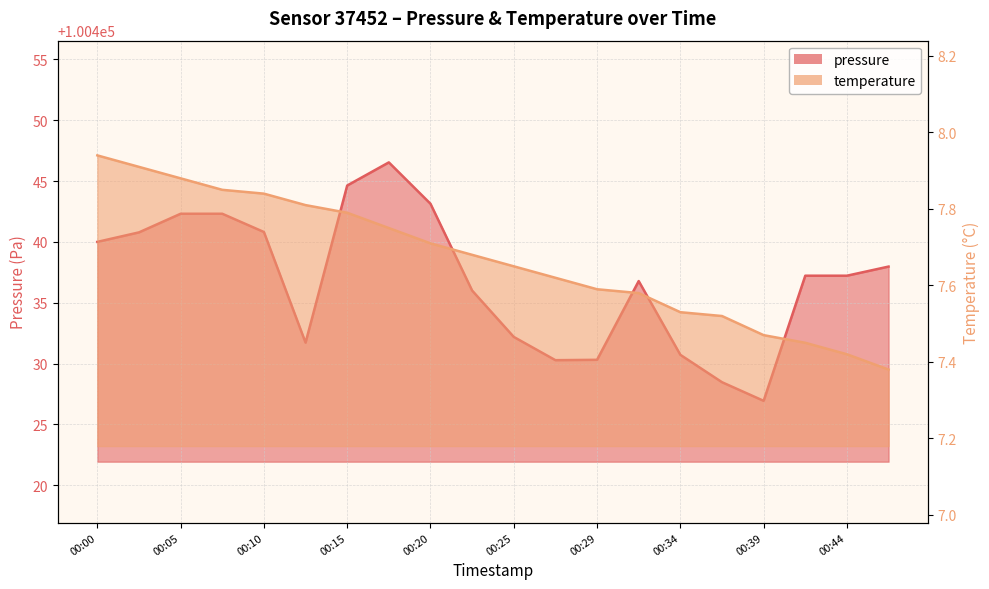

Where does the pressure series first go above 100437?

00:00